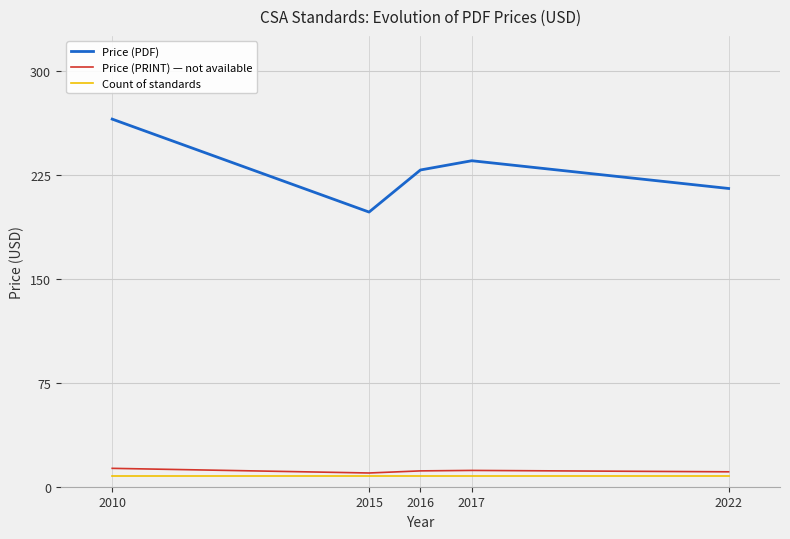

What is the difference between the highest and lowest values at 2010?

257.0